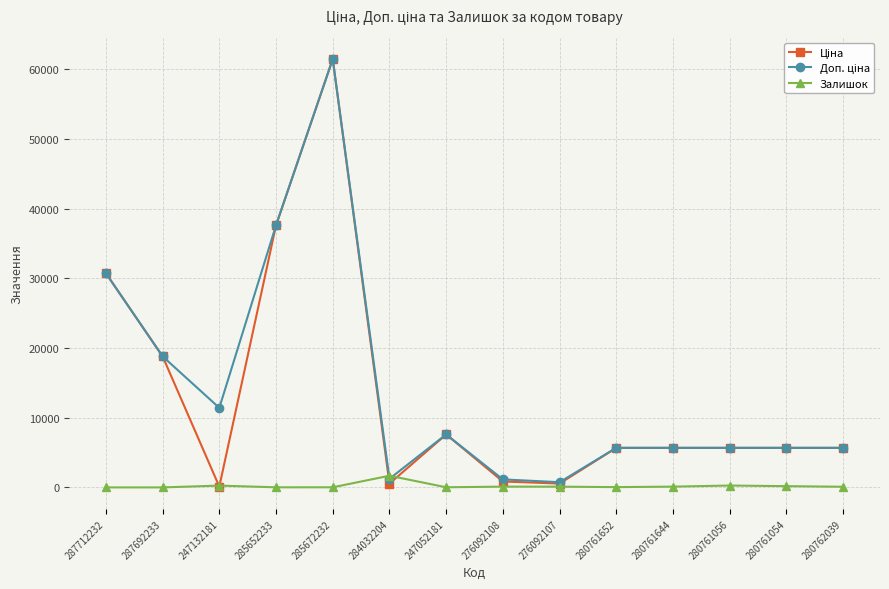

Does the chart have visible grid lines?

Yes